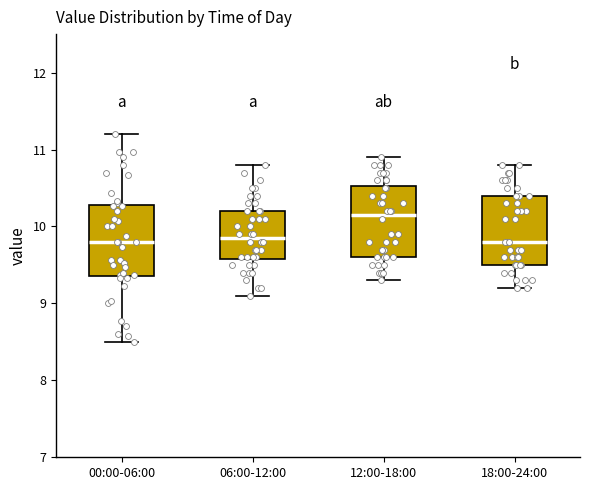

Where is the upper edge of the box for 00:00-06:00 on the y-axis? The values are not printed on the chart, so give them approximately, as read against the axis.

10.3